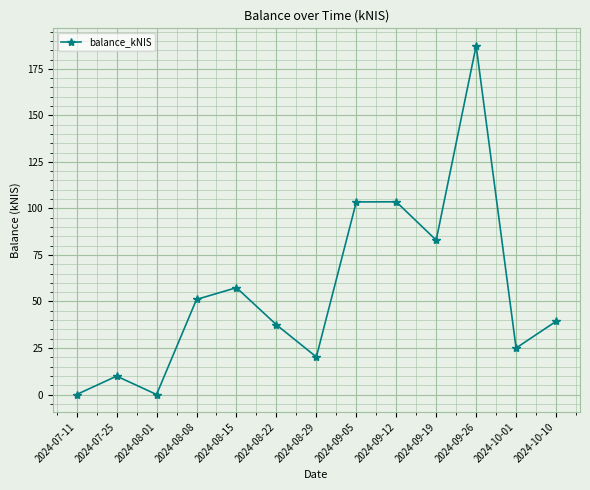

How many lines are shown in the chart?

1